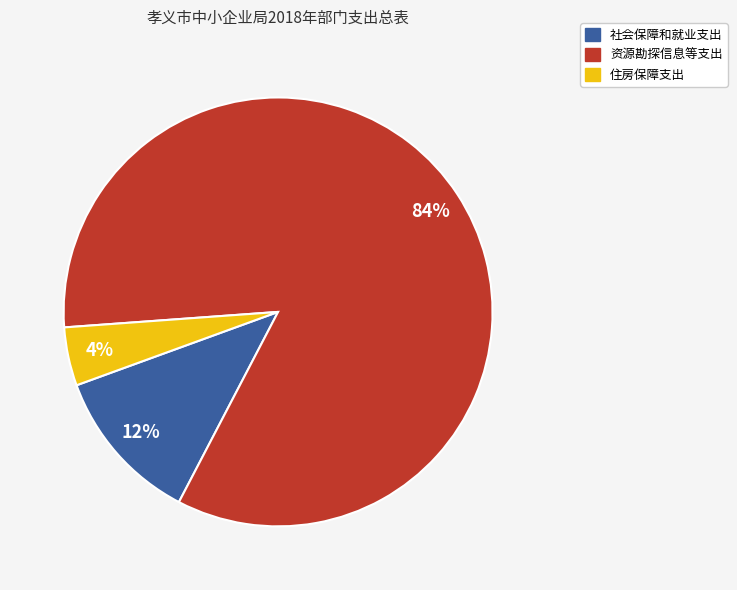

To the nearest percent, what portion does 资源勘探信息等支出 represent?

84%